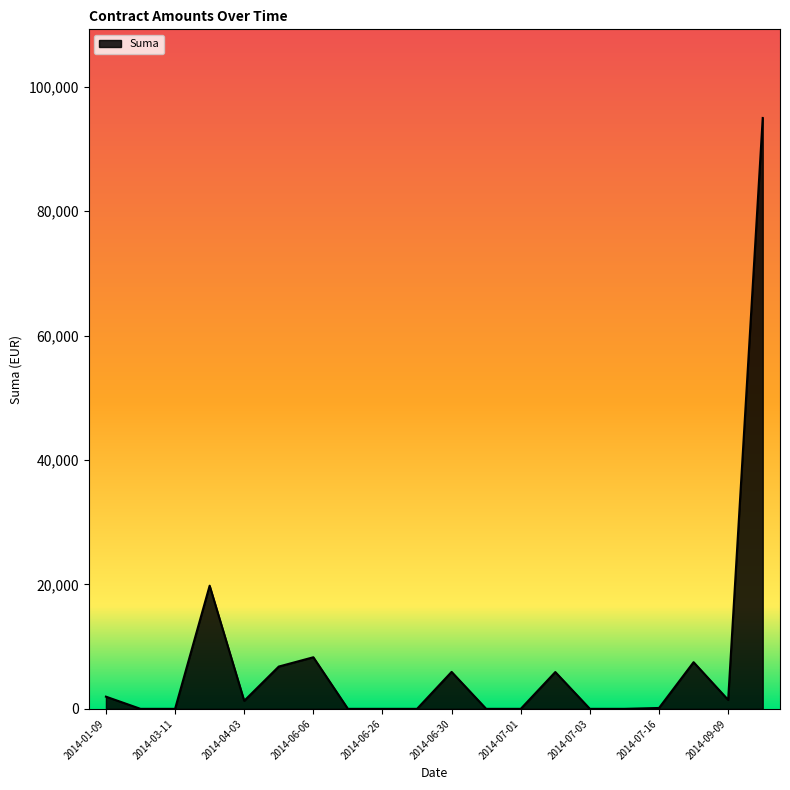

What is the greatest value displayed?

94989.4